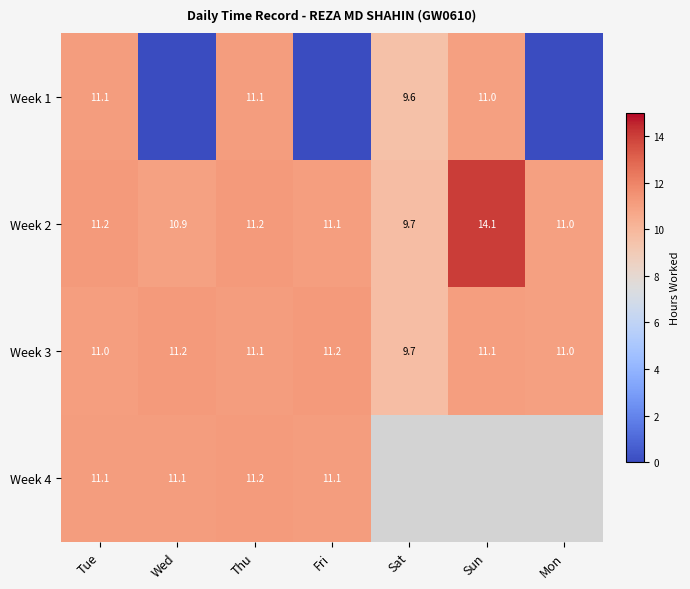

Count the number of categories in the chart.

7